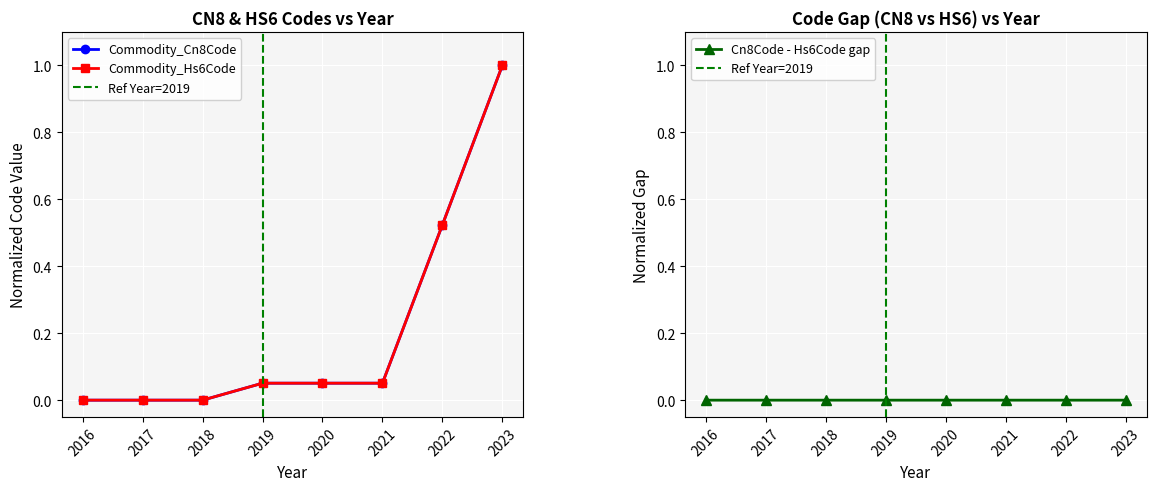

List the series in order of their overall mean, highest first.

Commodity_Hs6Code, Commodity_Cn8Code